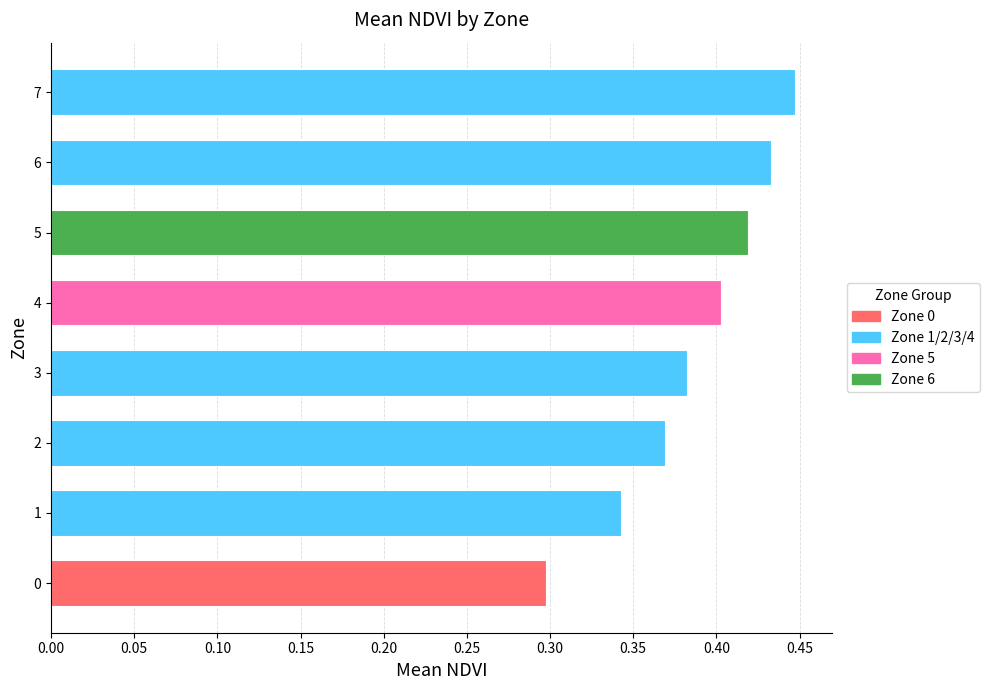

Which has a higher value, 7 or 3?

7